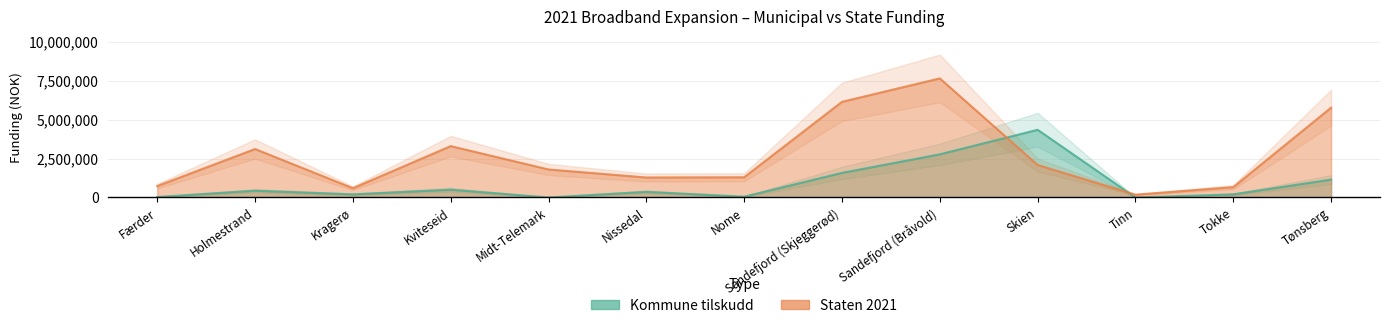

What is the spread (max minus min) of values at Tokke?

465000